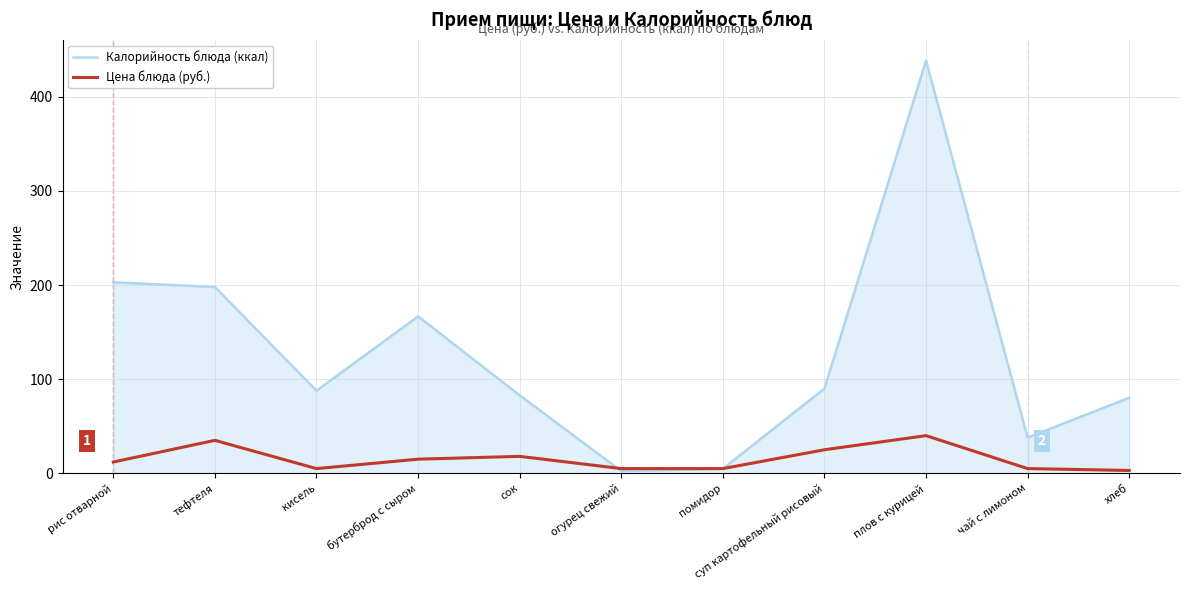

The value of Калорийность блюда (ккал) at бутерброд с сыром is 298.9. True or false?

False